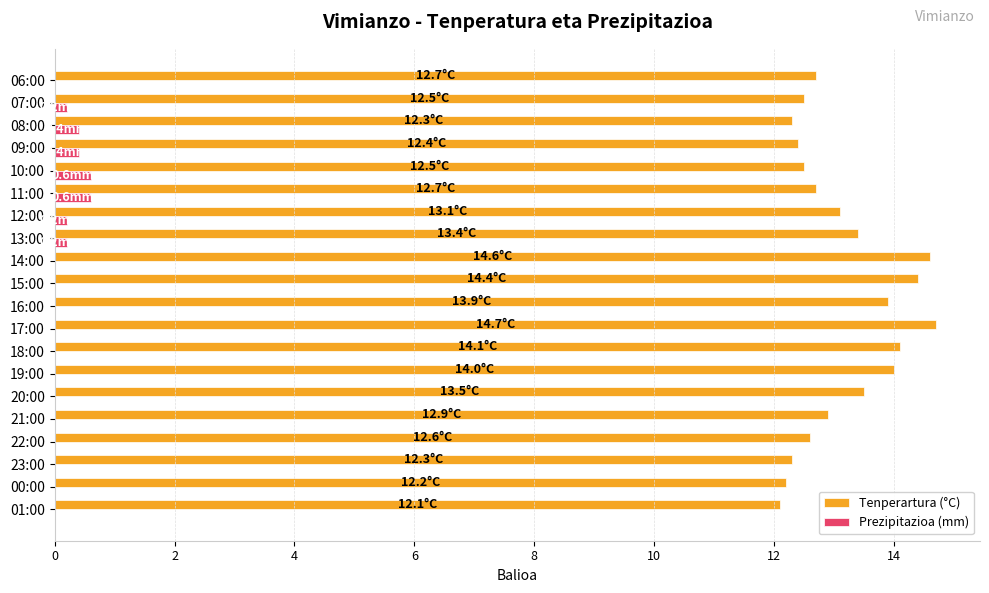

Is it true that Prezipitazioa (mm) equals 0.0 at 16:00?

True